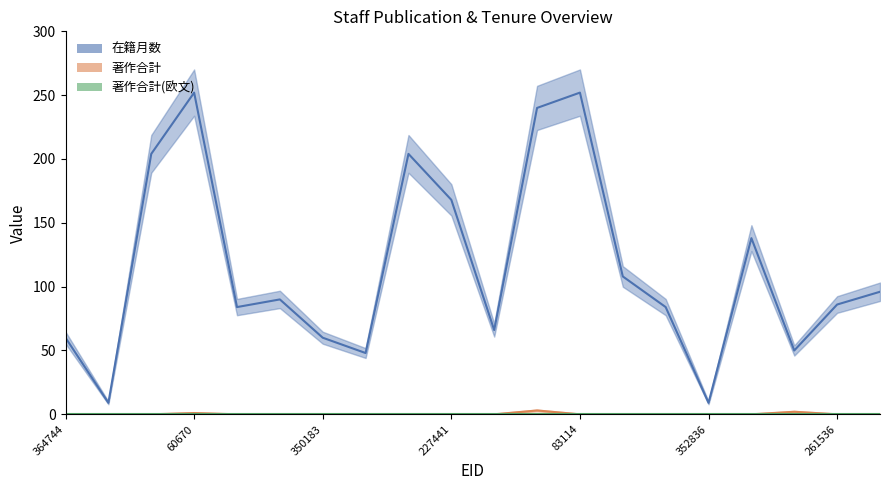

Which category has the highest value across all series?

60670